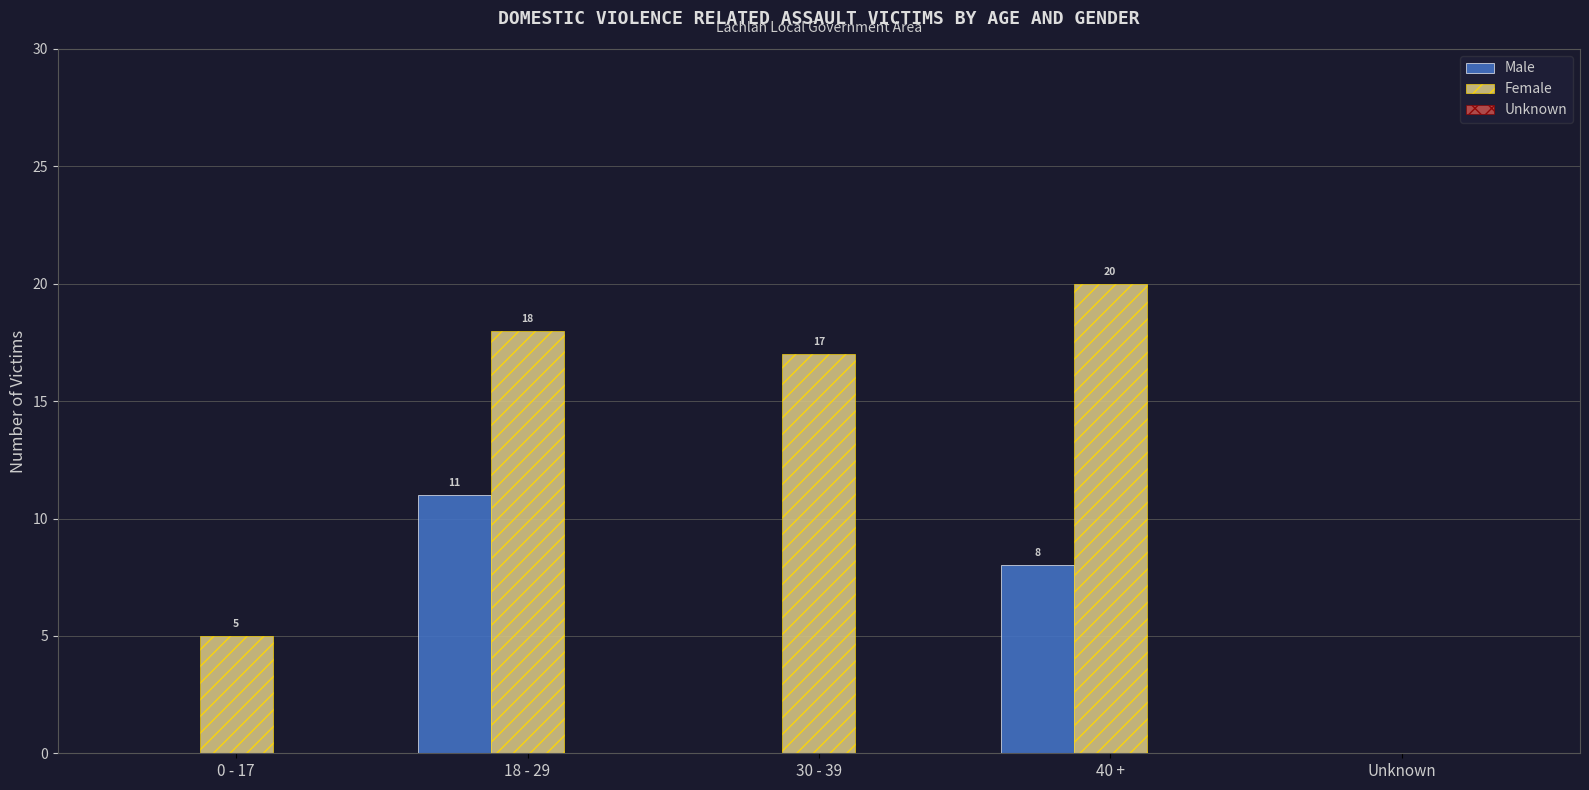

What is the sum of all Male values?

19